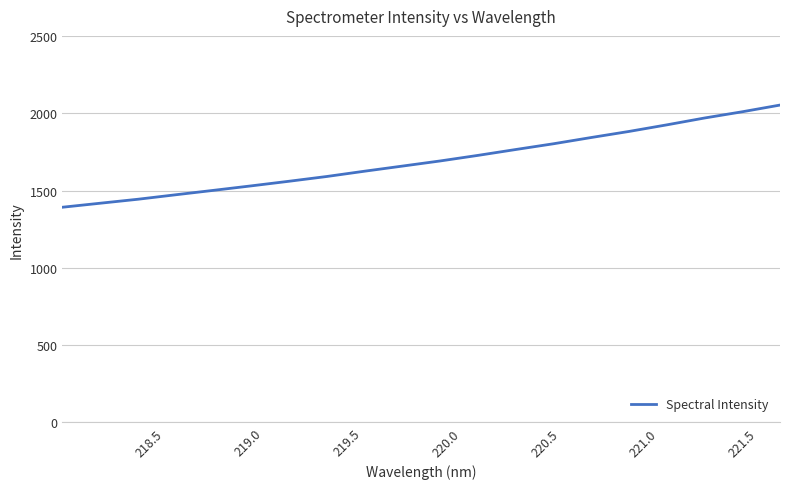

How many categories are shown in the chart?

20